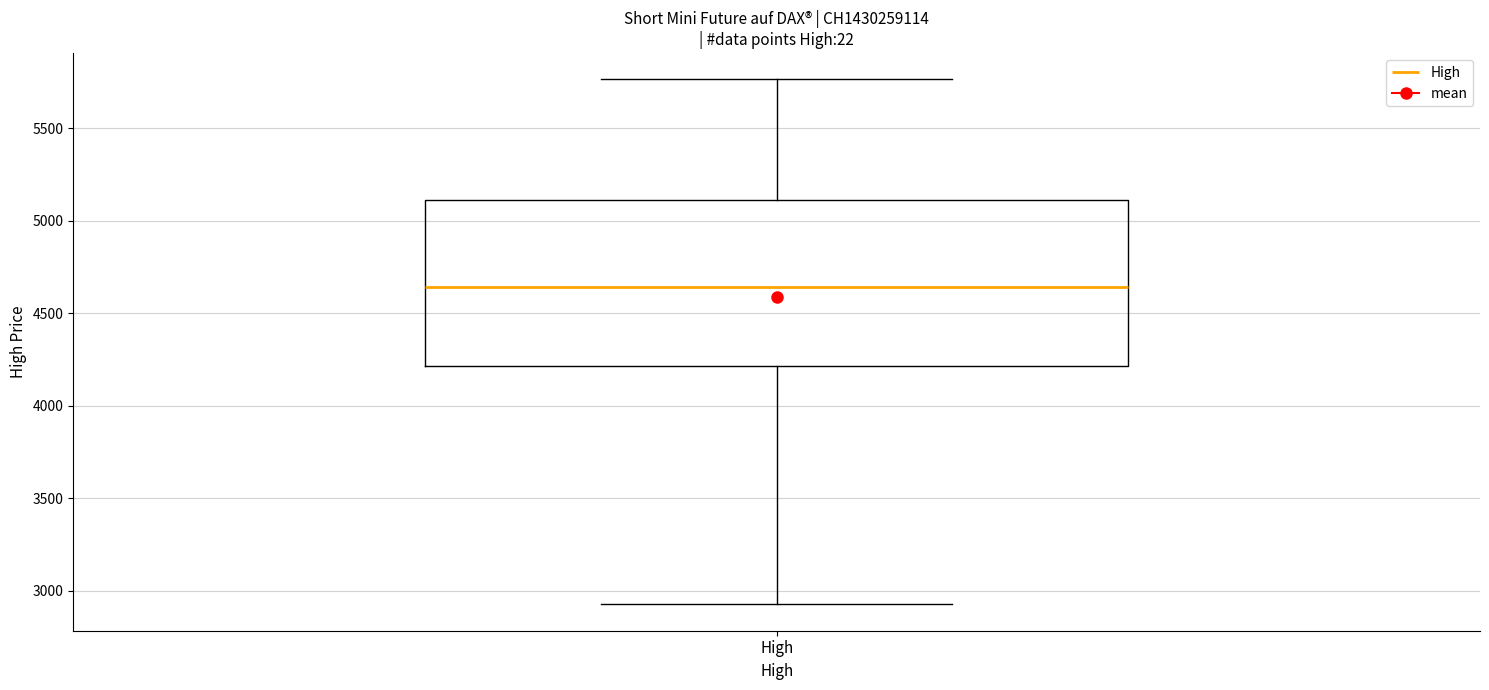

Read this box plot against the y-axis: the position of the median line, the range covered by the box, and the ends of both whiskers. The values are not printed on the chart, so give them approximately, as read against the axis.

median 4650, box 4200 to 5100, whiskers 2950 to 5750